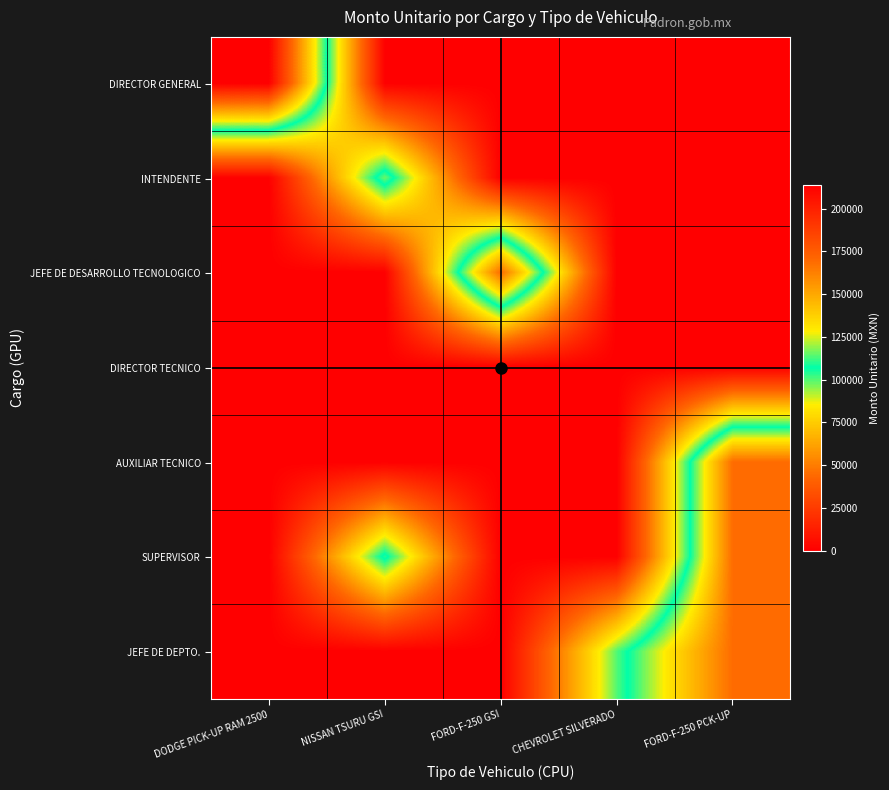

Reading left to right, transcribe all the data shown in this chart.

DIRECTOR GENERAL: DODGE PICK-UP RAM 2500=213700	NISSAN TSURU GSI=0	FORD-F-250 GSI=0	CHEVROLET SILVERADO=0	FORD-F-250 PCK-UP=0
INTENDENTE: DODGE PICK-UP RAM 2500=0	NISSAN TSURU GSI=115978	FORD-F-250 GSI=0	CHEVROLET SILVERADO=0	FORD-F-250 PCK-UP=0
JEFE DE DESARROLLO TECNOLOGICO: DODGE PICK-UP RAM 2500=0	NISSAN TSURU GSI=0	FORD-F-250 GSI=169000	CHEVROLET SILVERADO=0	FORD-F-250 PCK-UP=0
DIRECTOR TECNICO: DODGE PICK-UP RAM 2500=0	NISSAN TSURU GSI=0	FORD-F-250 GSI=0	CHEVROLET SILVERADO=0	FORD-F-250 PCK-UP=0
AUXILIAR TECNICO: DODGE PICK-UP RAM 2500=0	NISSAN TSURU GSI=0	FORD-F-250 GSI=0	CHEVROLET SILVERADO=0	FORD-F-250 PCK-UP=169000
SUPERVISOR: DODGE PICK-UP RAM 2500=0	NISSAN TSURU GSI=110108	FORD-F-250 GSI=0	CHEVROLET SILVERADO=0	FORD-F-250 PCK-UP=169000
JEFE DE DEPTO.: DODGE PICK-UP RAM 2500=0	NISSAN TSURU GSI=0	FORD-F-250 GSI=0	CHEVROLET SILVERADO=100205	FORD-F-250 PCK-UP=169000